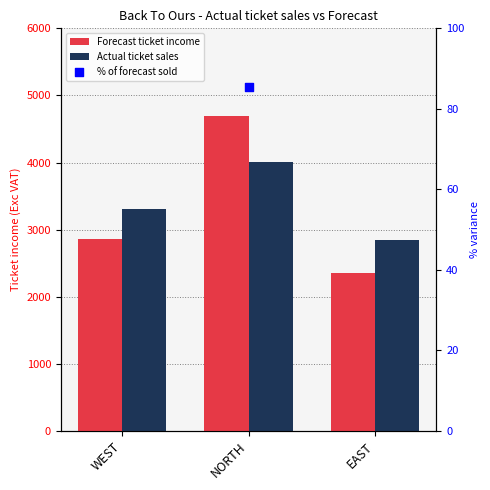

Which series reaches the maximum Y coordinate?

Forecast ticket income